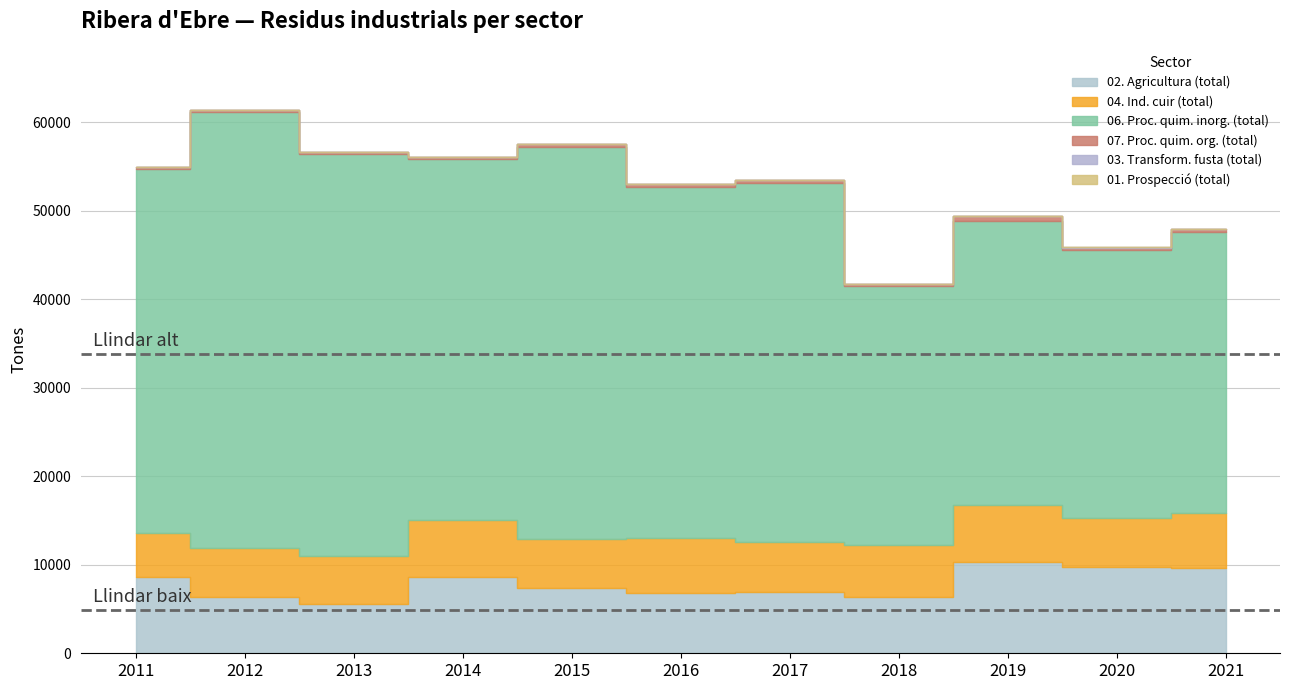

What is the spread (max minus min) of values at 2016?

39716